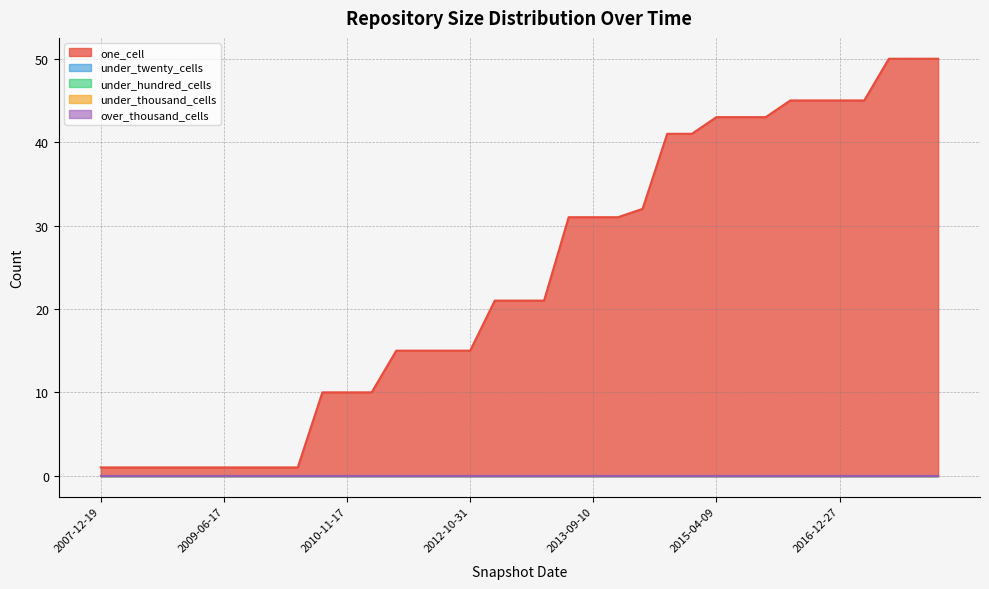

Reading right to left, extract all data points from this chart.

one_cell: 50	50	50	45	45	45	45	43	43	43	41	41	32	31	31	31	21	21	21	15	15	15	15	10	10	10	1	1	1	1	1	1	1	1	1
under_twenty_cells: 0	0	0	0	0	0	0	0	0	0	0	0	0	0	0	0	0	0	0	0	0	0	0	0	0	0	0	0	0	0	0	0	0	0	0
under_hundred_cells: 0	0	0	0	0	0	0	0	0	0	0	0	0	0	0	0	0	0	0	0	0	0	0	0	0	0	0	0	0	0	0	0	0	0	0
under_thousand_cells: 0	0	0	0	0	0	0	0	0	0	0	0	0	0	0	0	0	0	0	0	0	0	0	0	0	0	0	0	0	0	0	0	0	0	0
over_thousand_cells: 0	0	0	0	0	0	0	0	0	0	0	0	0	0	0	0	0	0	0	0	0	0	0	0	0	0	0	0	0	0	0	0	0	0	0